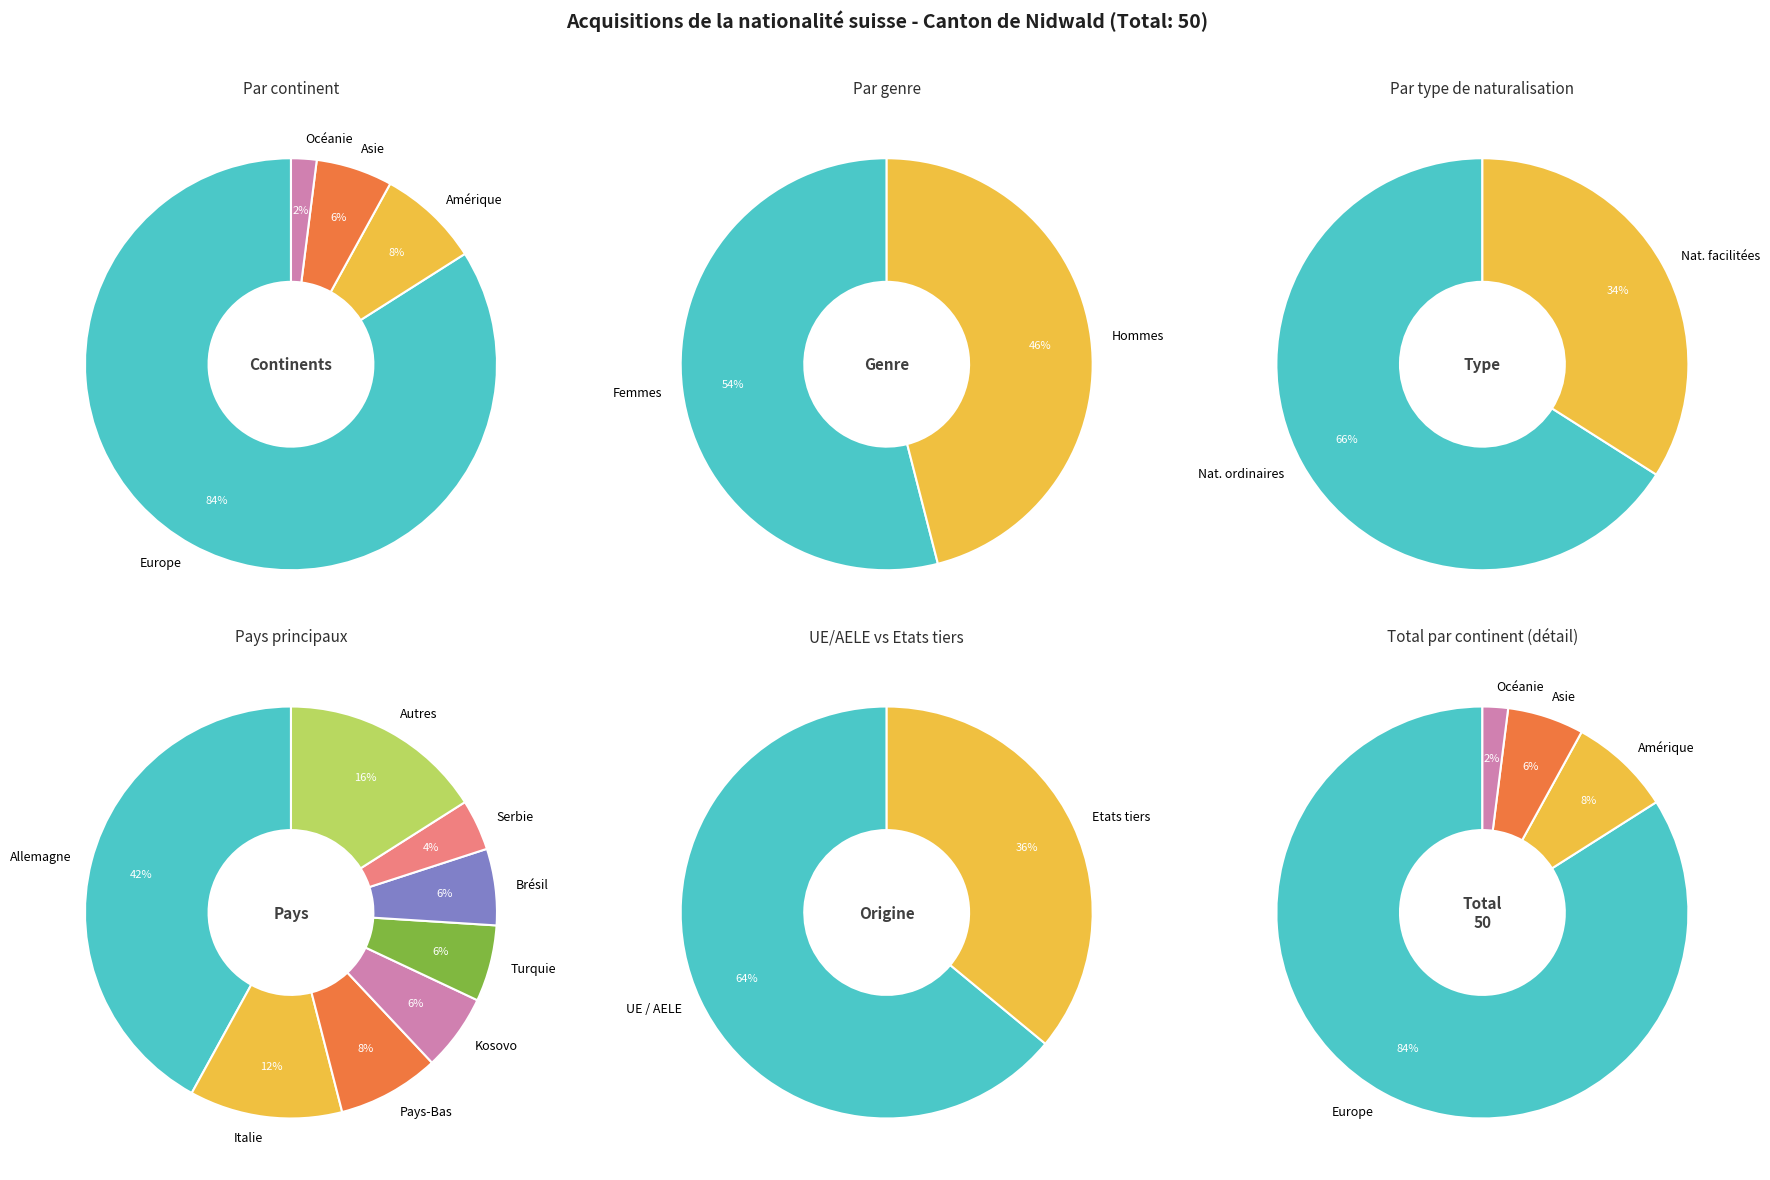

Is it true that Italie is 1% of the pie?

False